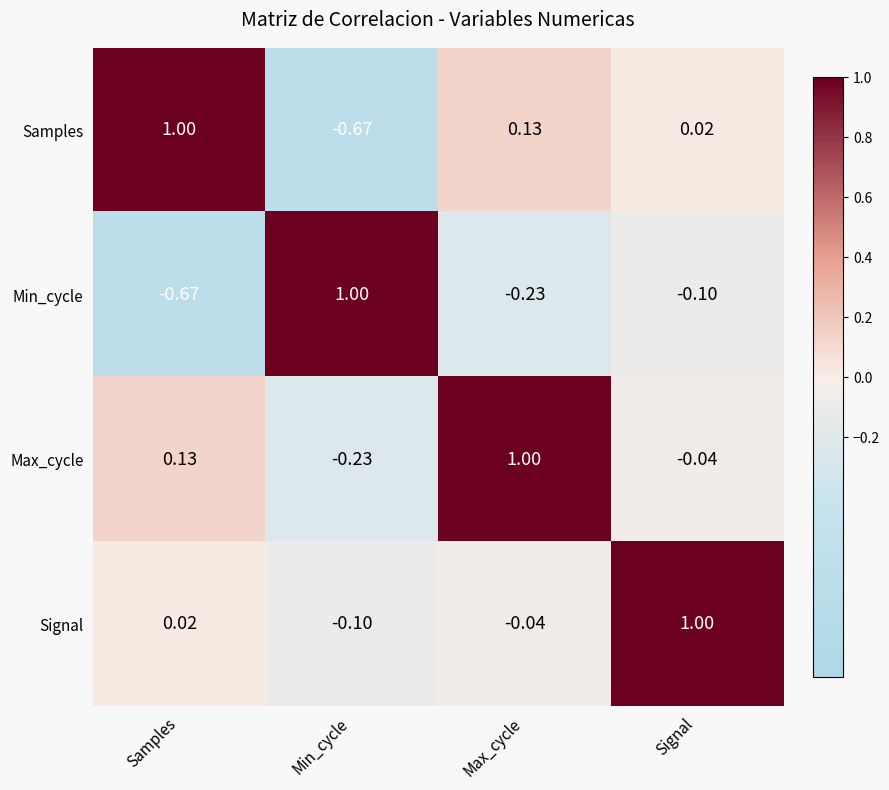

Which category has the lowest value in the Max_cycle series?

Min_cycle